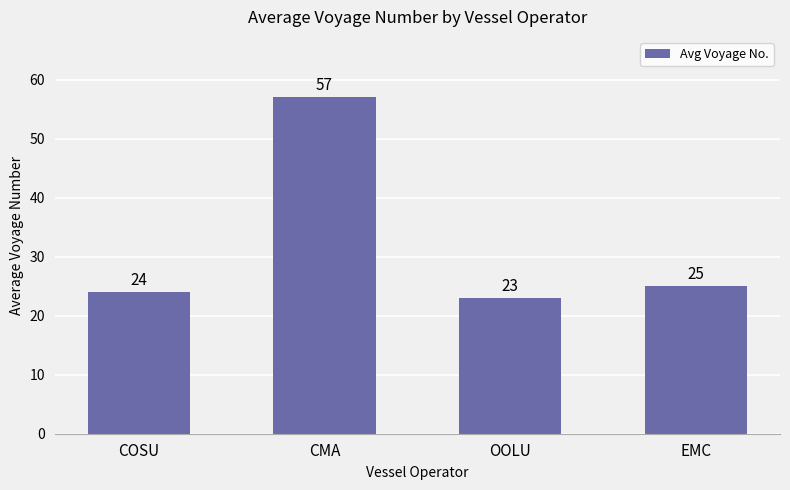

Reading left to right, what are all the values shown in this chart?

COSU=24	CMA=57	OOLU=23	EMC=25